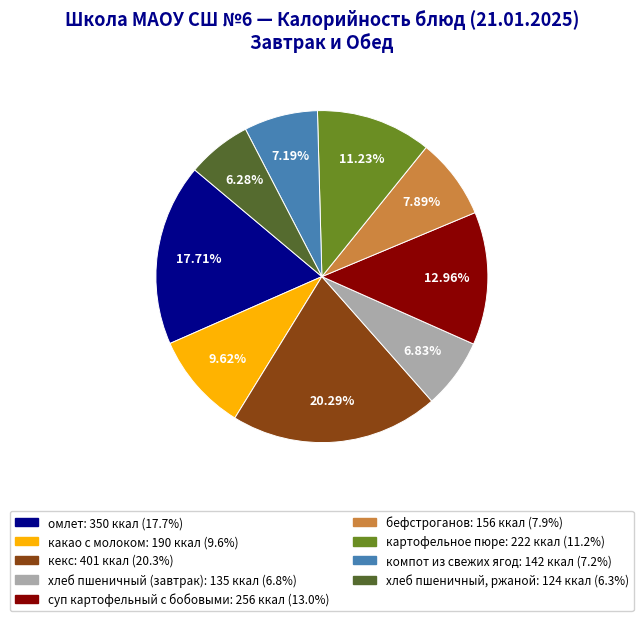

How many slices are in this pie chart?

9